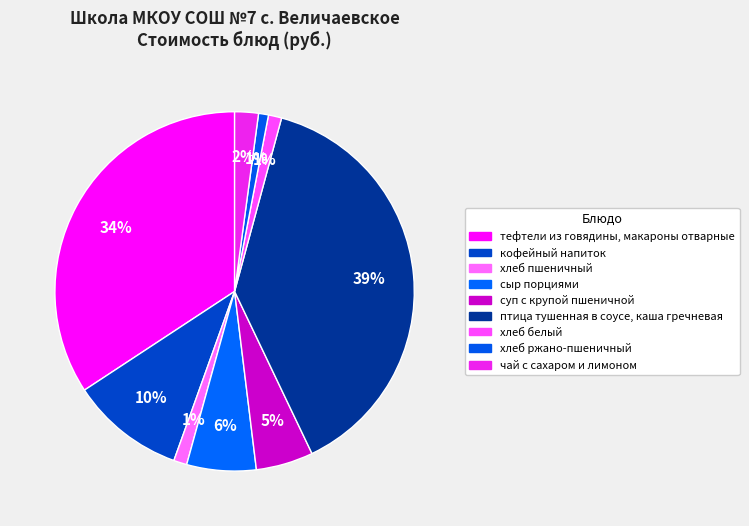

To the nearest percent, what is the difference between the largest and smallest slice percentages?

38%